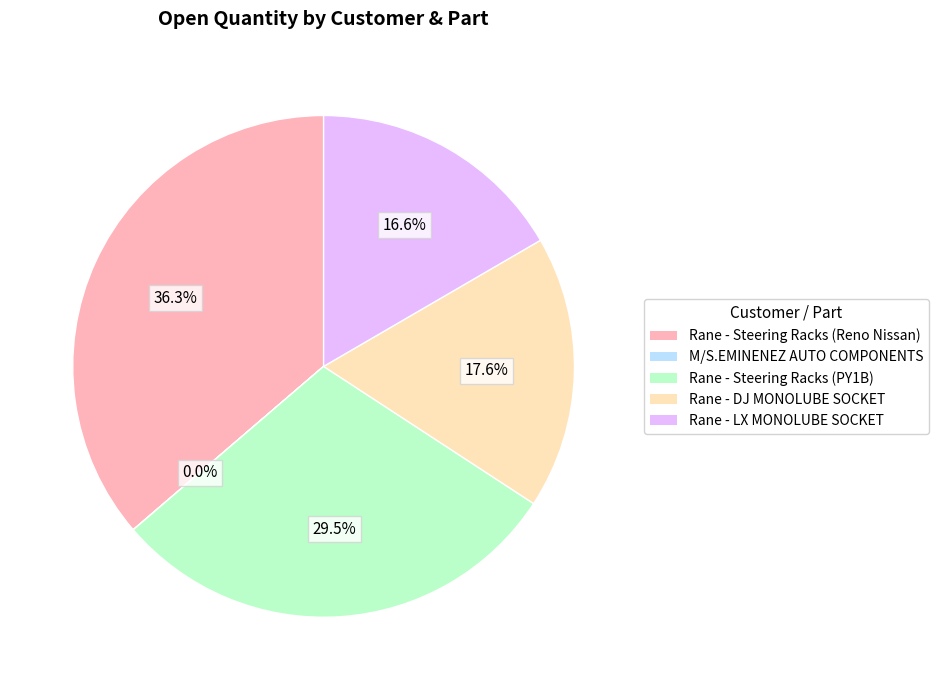

Is there any slice that represents more than half of the pie?

No